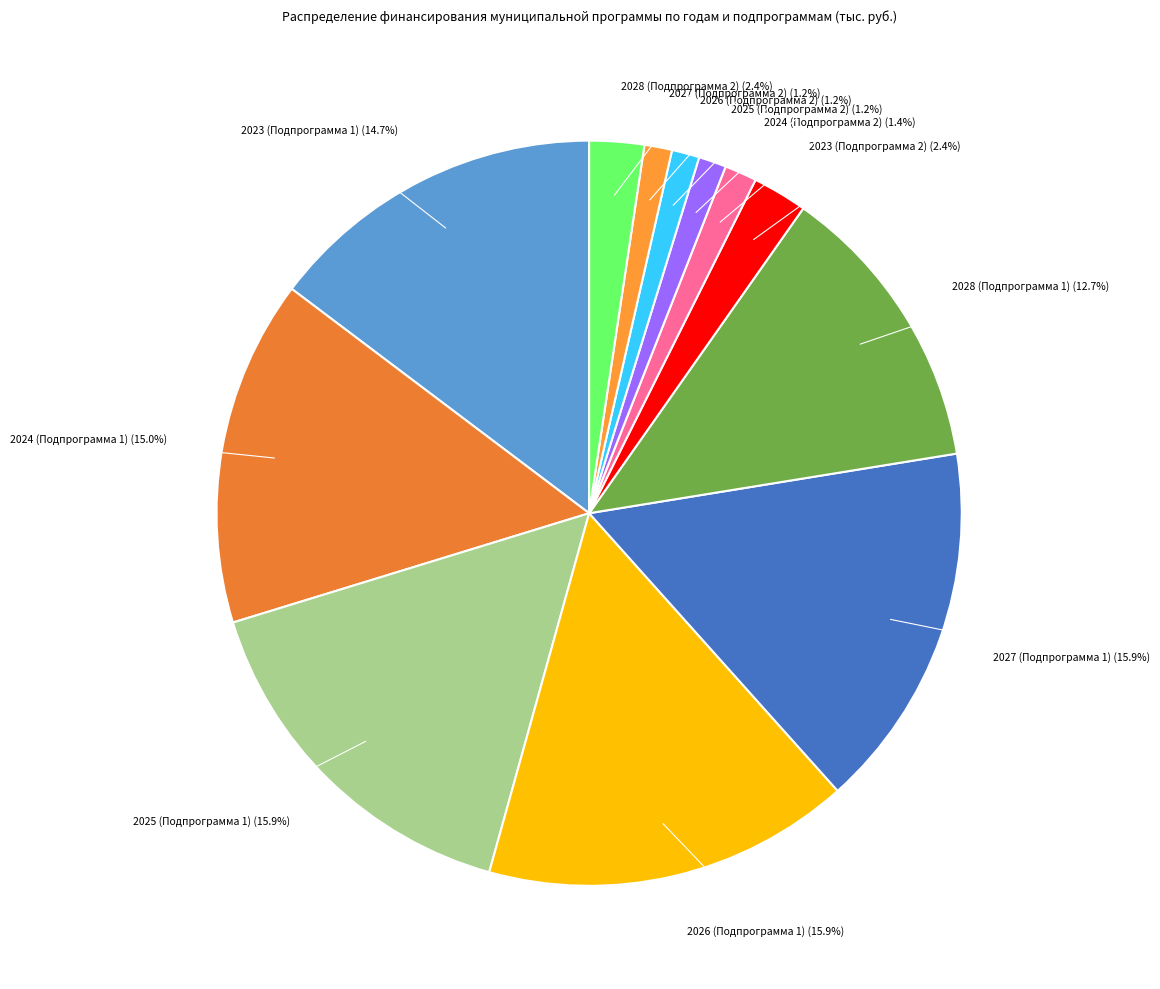

To the nearest percent, what is the combined percentage of 2024 (Подпрограмма 2) and 2025 (Подпрограмма 2)?

3%